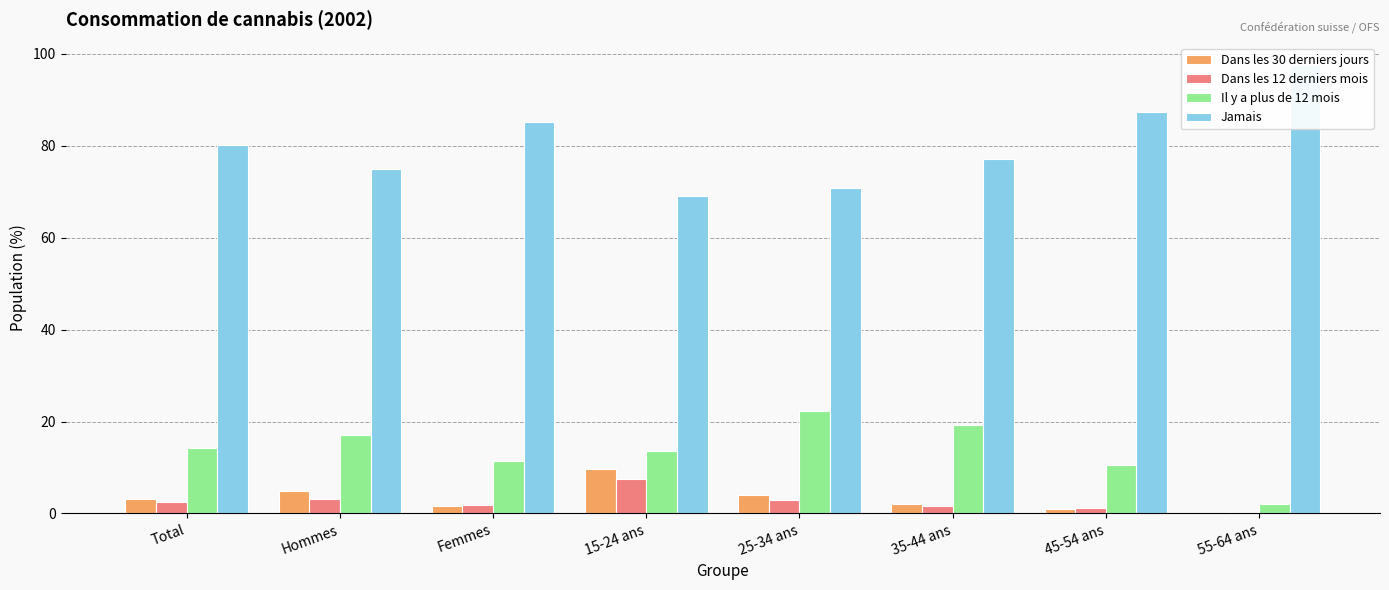

How many distinct data groups are displayed?

4